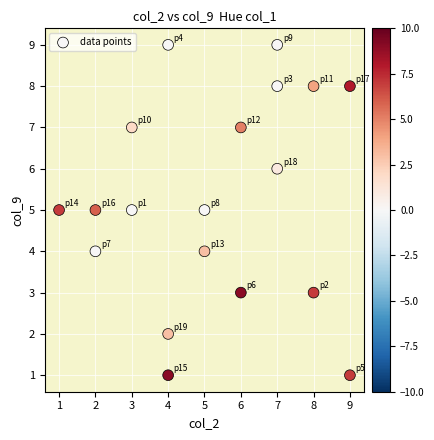

What is the range of Y values (max minus min)?

8